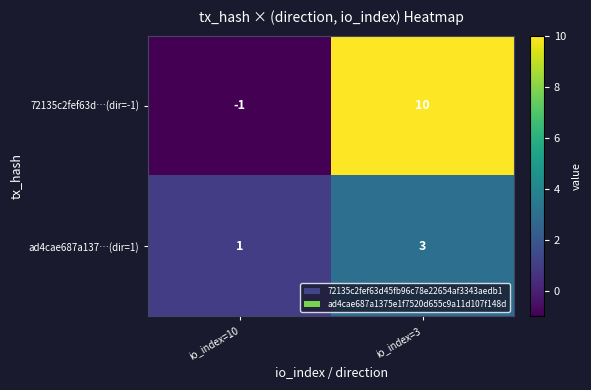

At how many categories does at least one series exceed 4?

1